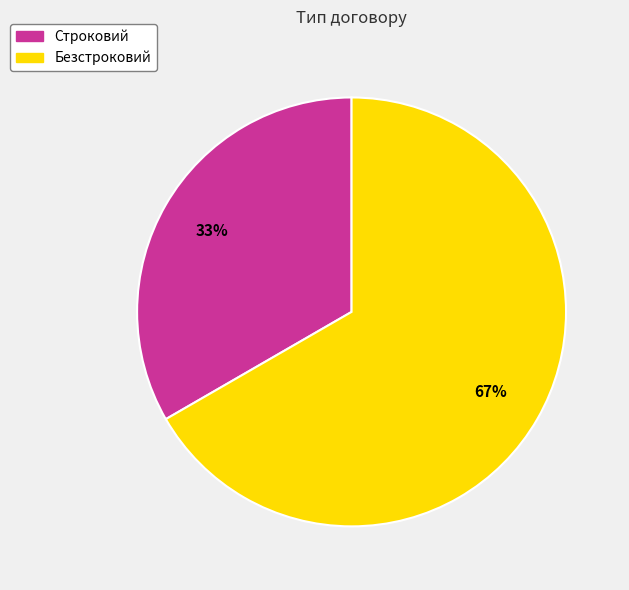

Rank the categories by value from lowest to highest.

Строковий, Безстроковий